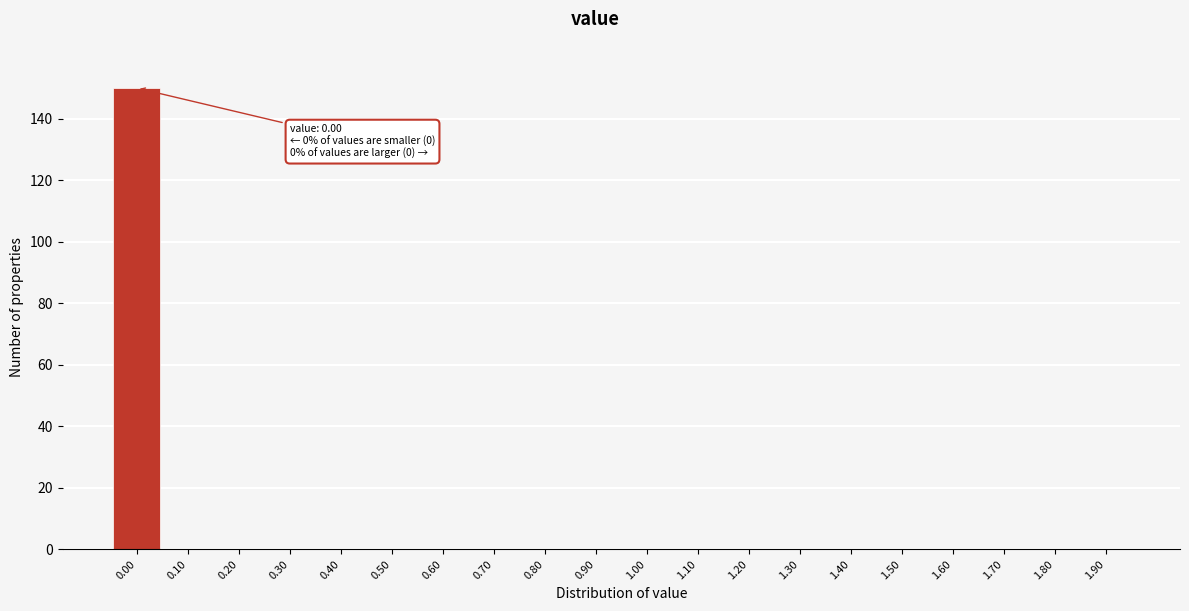

Which range on the x-axis has the tallest bar?

-0.05 to 0.05